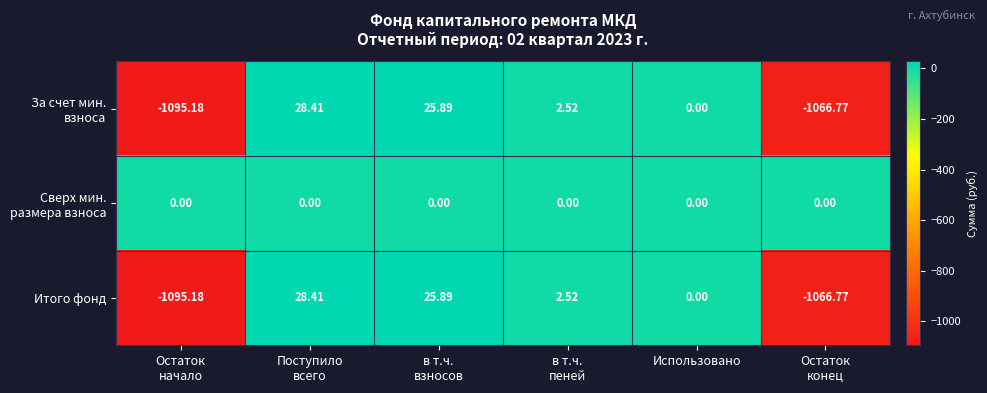

Where is Итого фонд nearest to the value -533?

Использовано